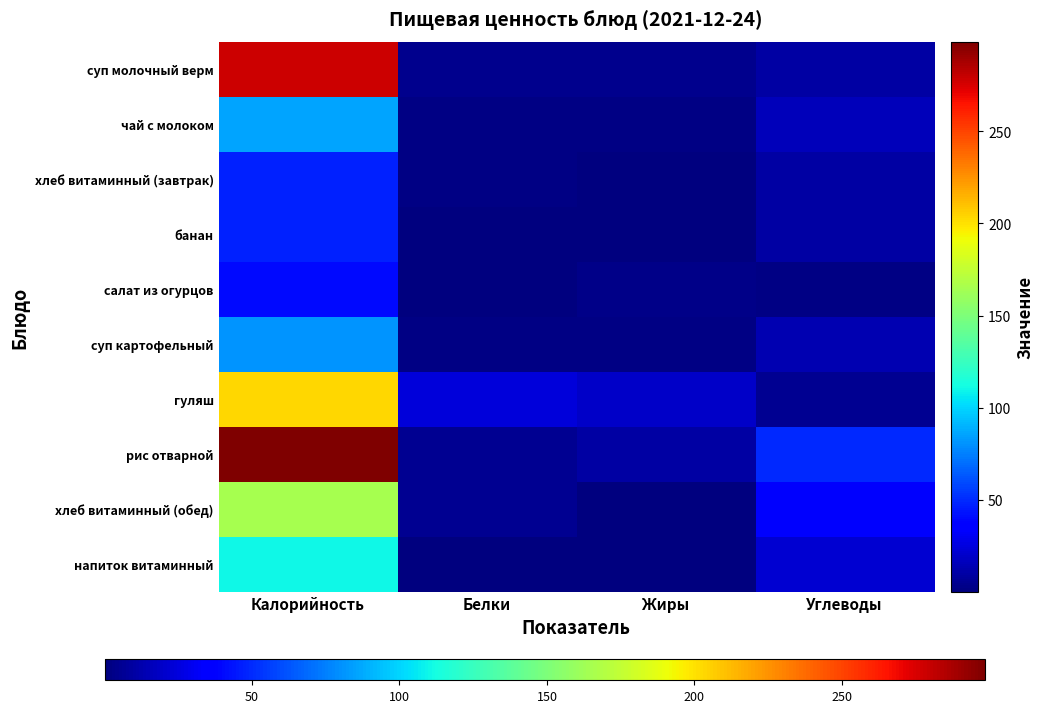

What is the minimum value shown in the chart?

0.2